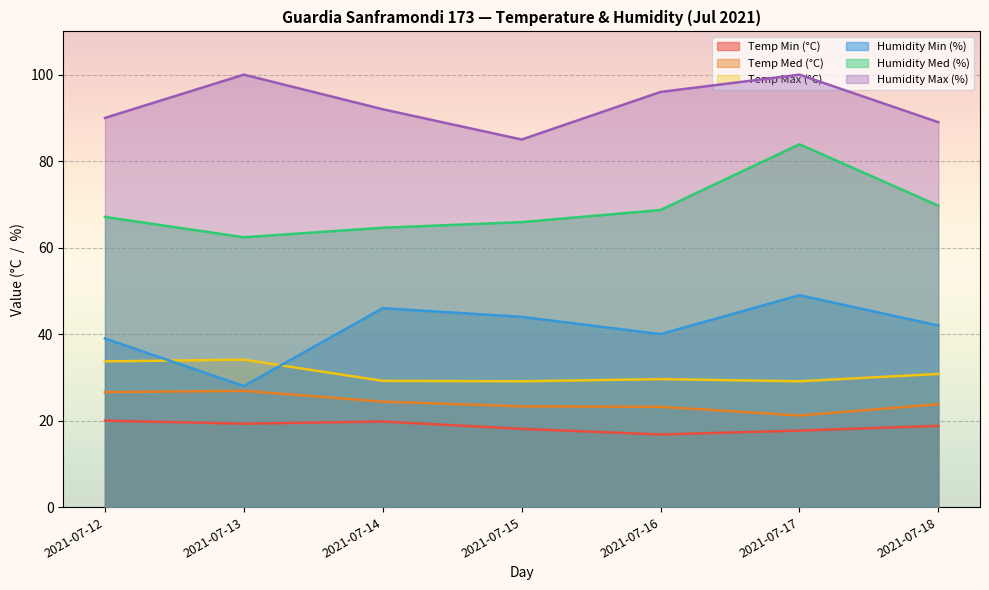

Which category has the lowest value in the Temp Min (°C) series?

2021-07-16